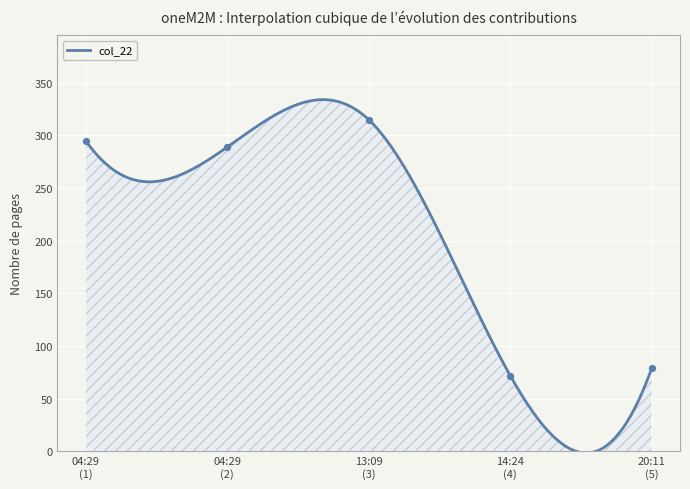

Between 04:29 (1) and 04:29 (2), which is larger?

04:29 (1)